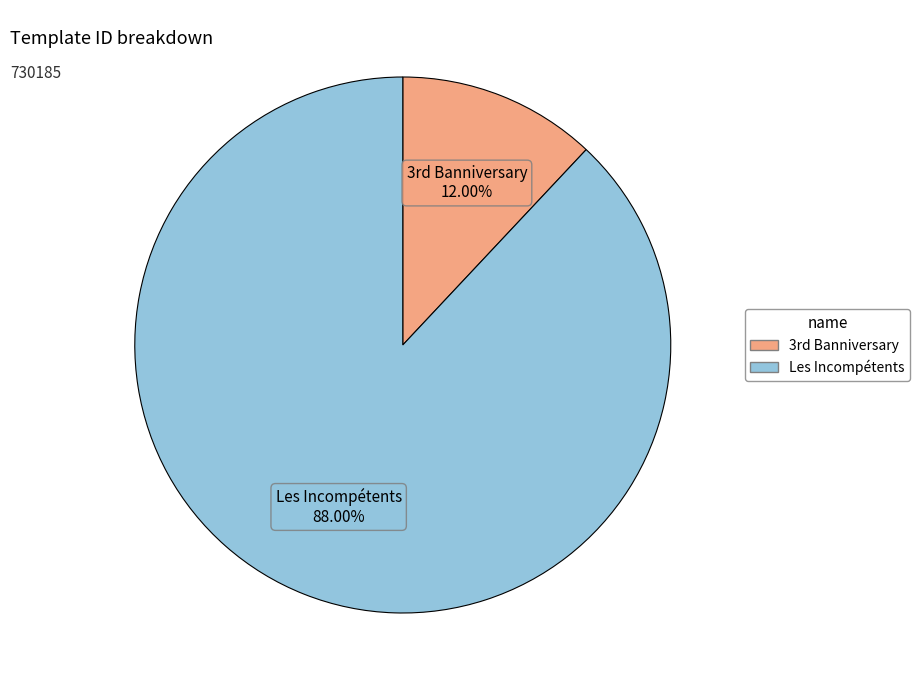

What is the smallest slice in the pie chart?

3rd Banniversary